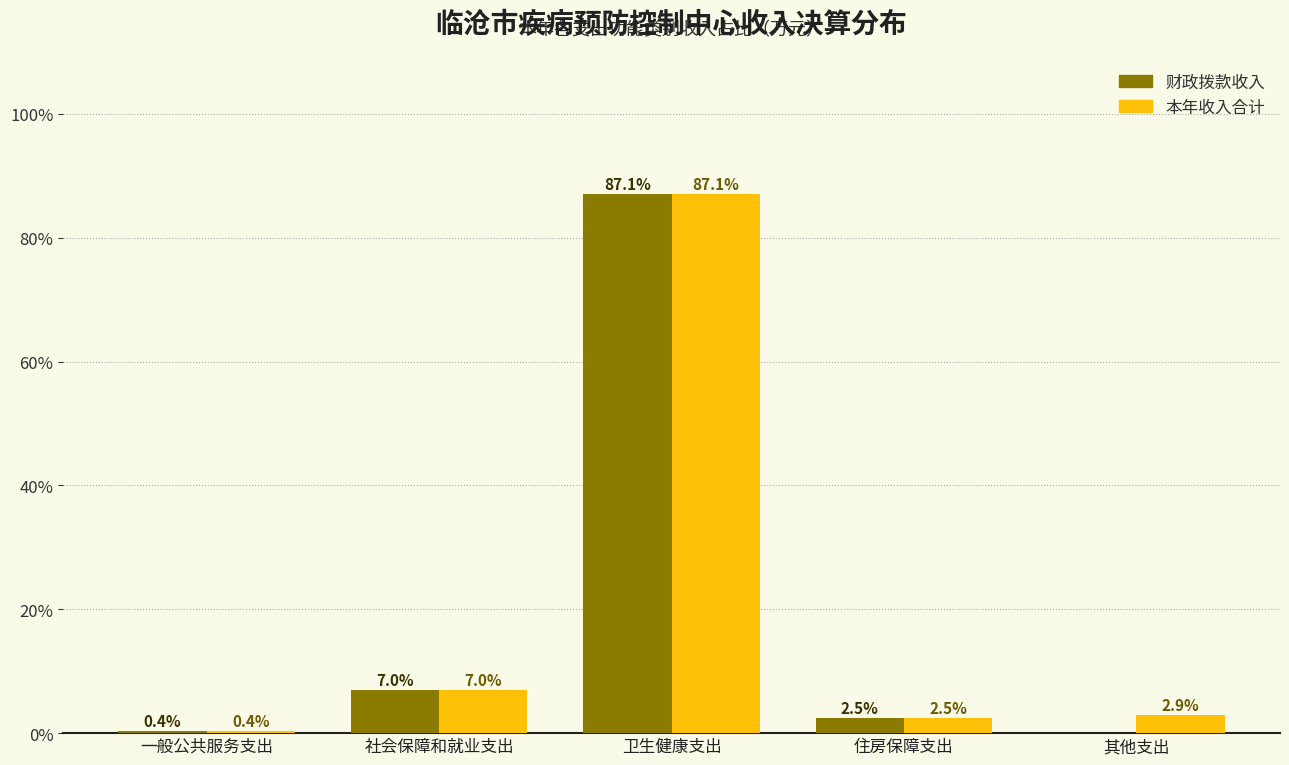

Is it true that 本年收入合计 equals 87.1 at 卫生健康支出?

True